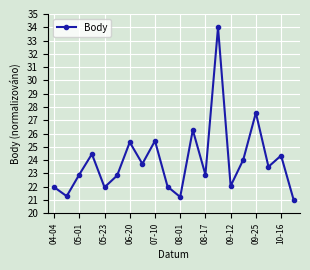

True or false: the data has more than 1 interior local peaks.

True